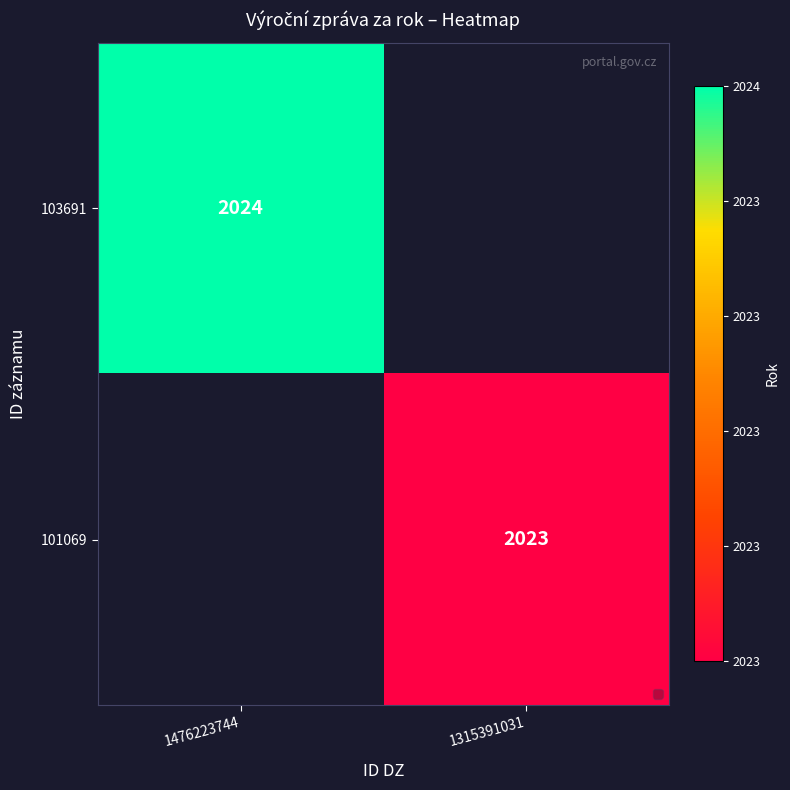

At which category does the chart reach its minimum across all series?

1315391031